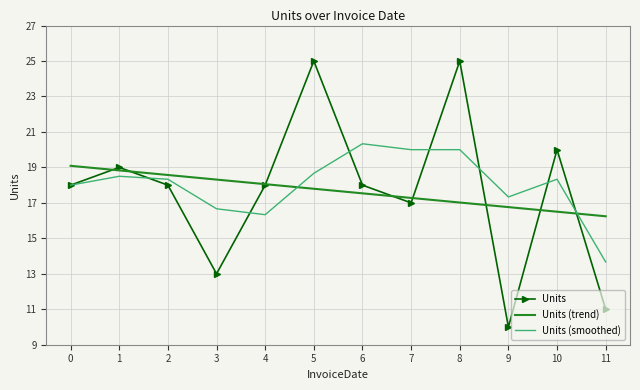

True or false: Units has more than 1 points higher than both neighbors.

True